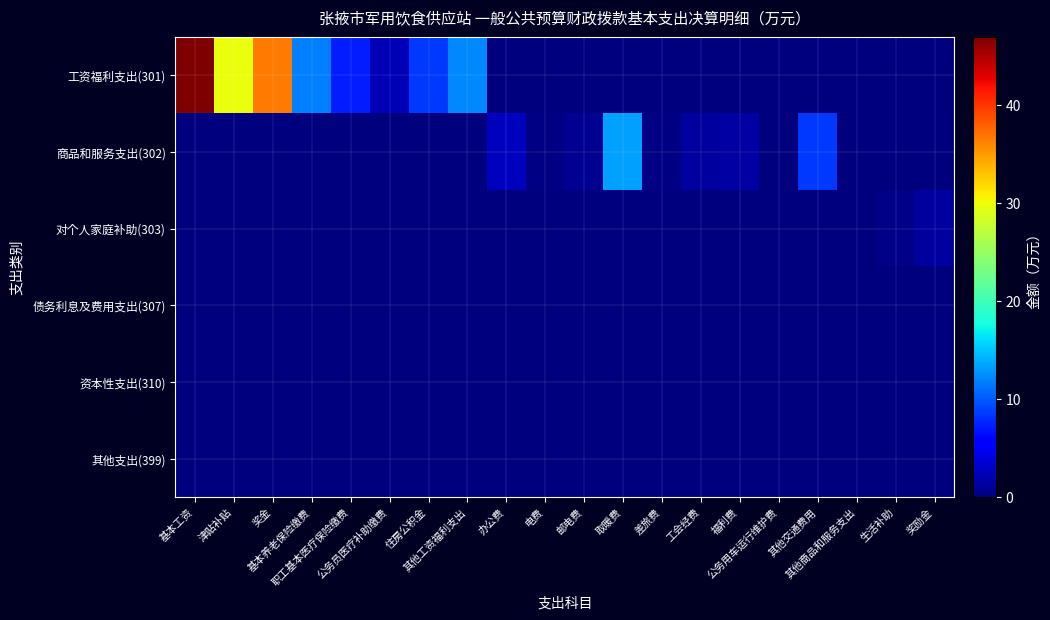

At which category does the chart reach its minimum across all series?

办公费